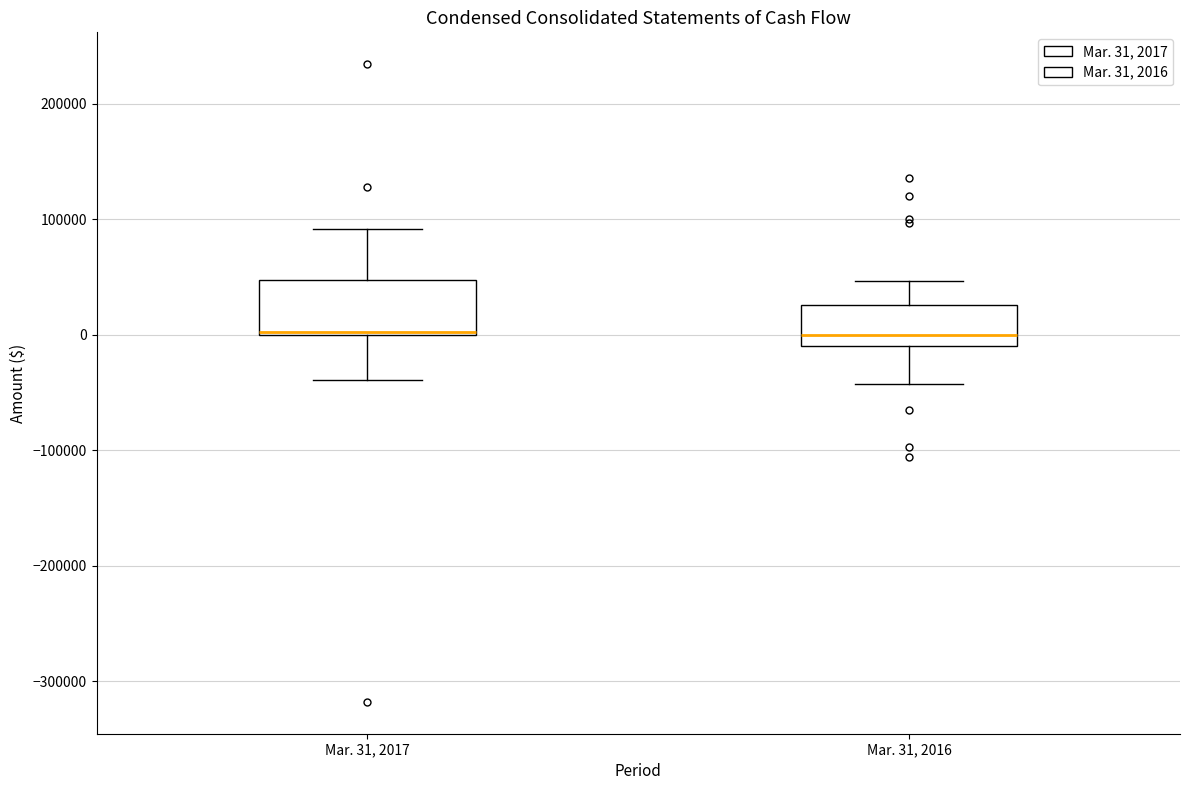

Reading left to right, read every box against the y-axis: the position of its median line, the range the box covers, and the ends of its whiskers. The values are not printed on the chart, so give them approximately, as read against the axis.

Mar. 31, 2017: median 0, box 0 to 50000, whiskers -40000 to 90000
Mar. 31, 2016: median 0, box -10000 to 30000, whiskers -40000 to 50000